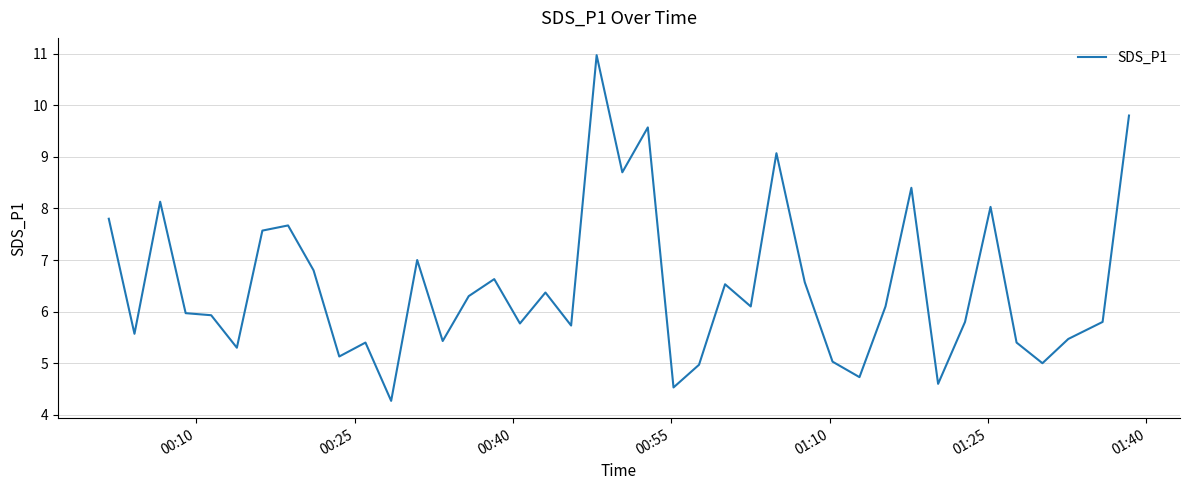

What is the minimum value shown in the chart?

4.3